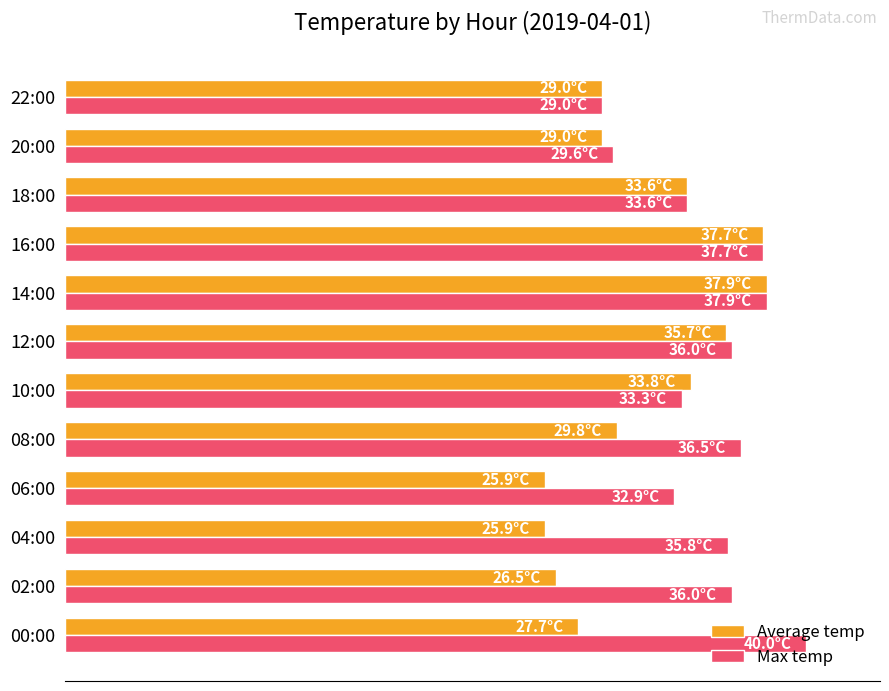

Rank the series by their maximum value, from highest to lowest.

Max temp, Average temp